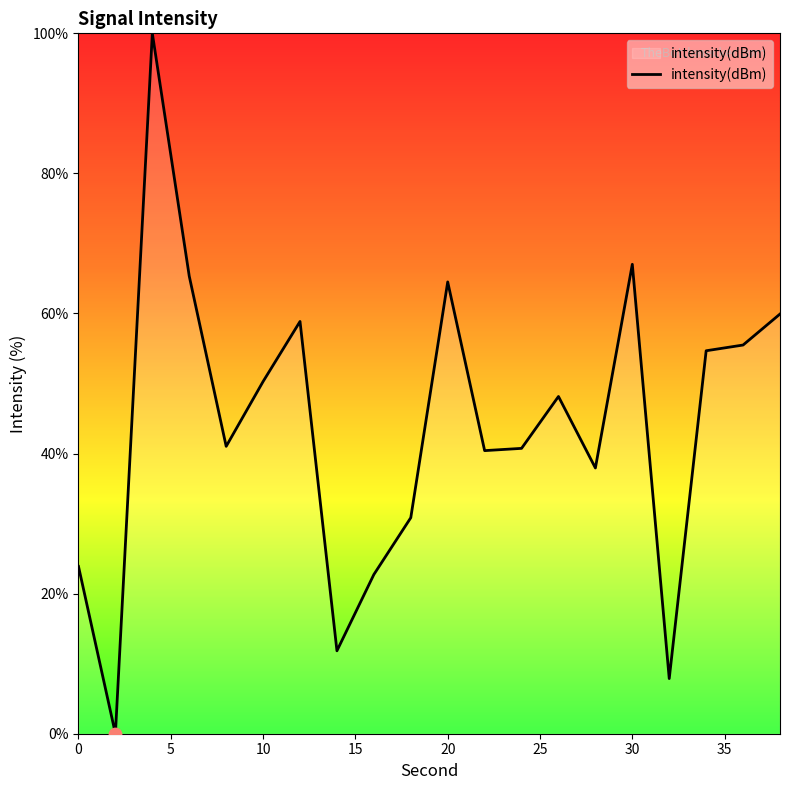

What is the greatest value displayed?

100.0